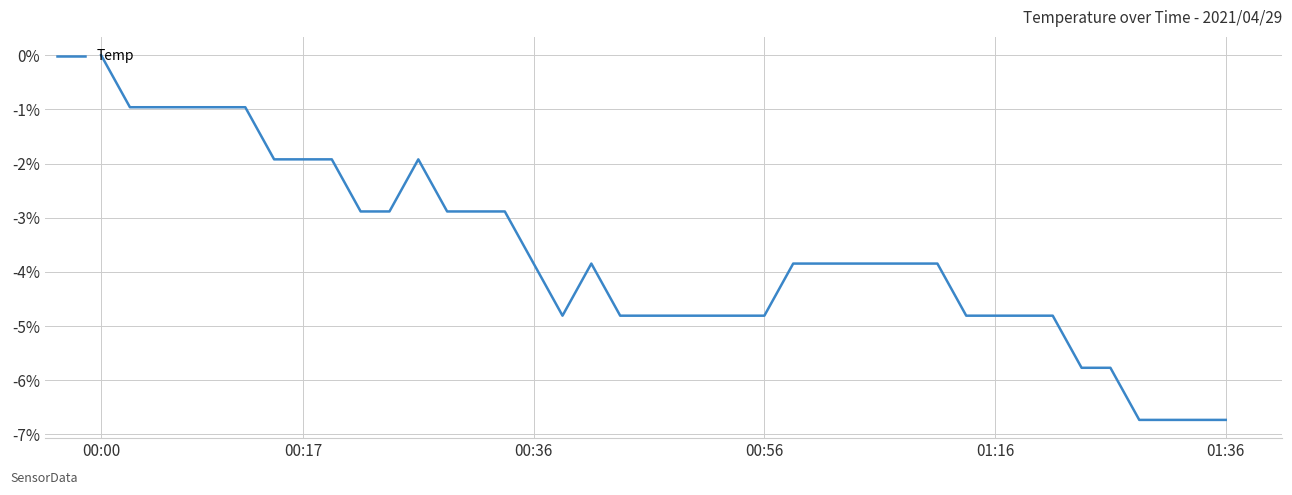

What is the smallest value displayed?

-6.7